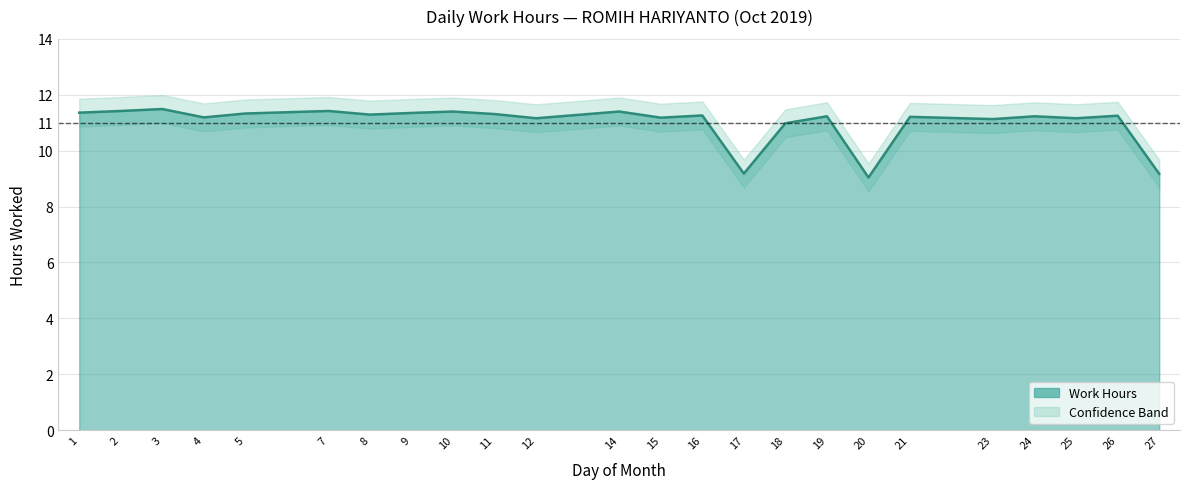

Which has a higher value, 18 or 3?

3